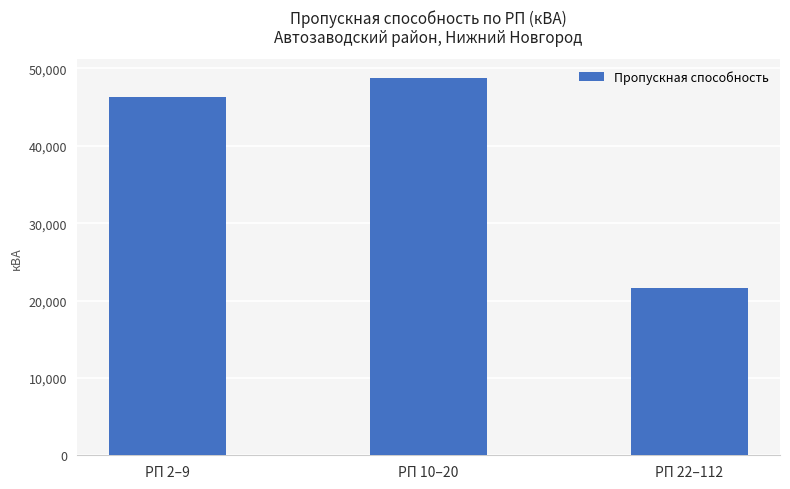

The chart shows a value of 21615.0 at РП 22–112. True or false?

True